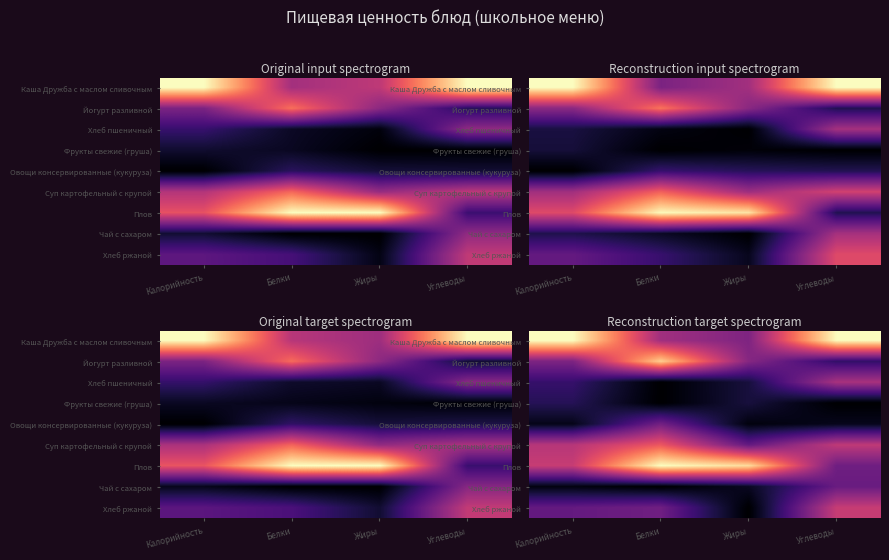

Which category has the lowest value in the Каша Дружба с маслом сливочным series?

Жиры